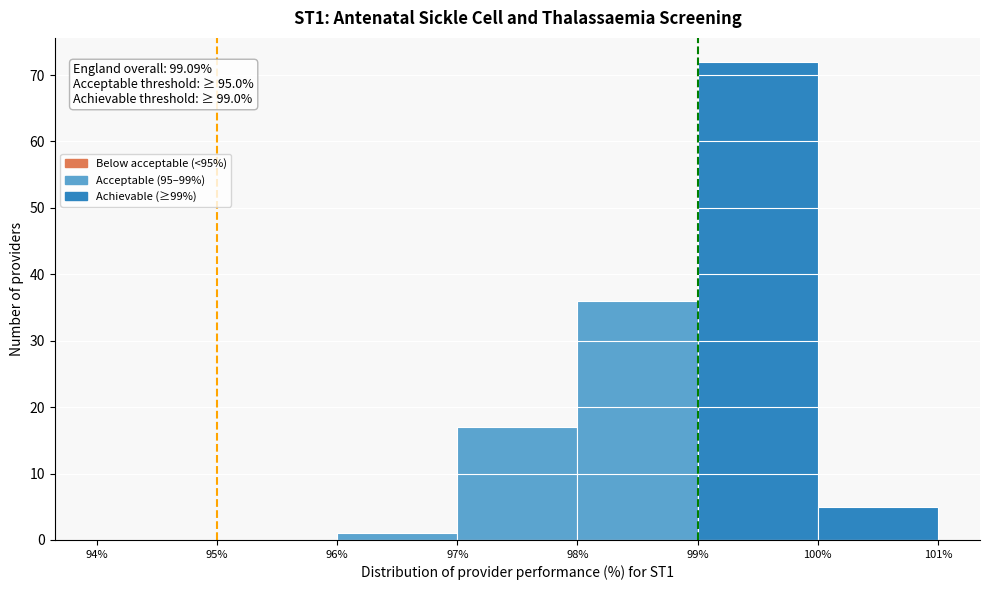

Which range on the x-axis has the tallest bar?

99% to 100%